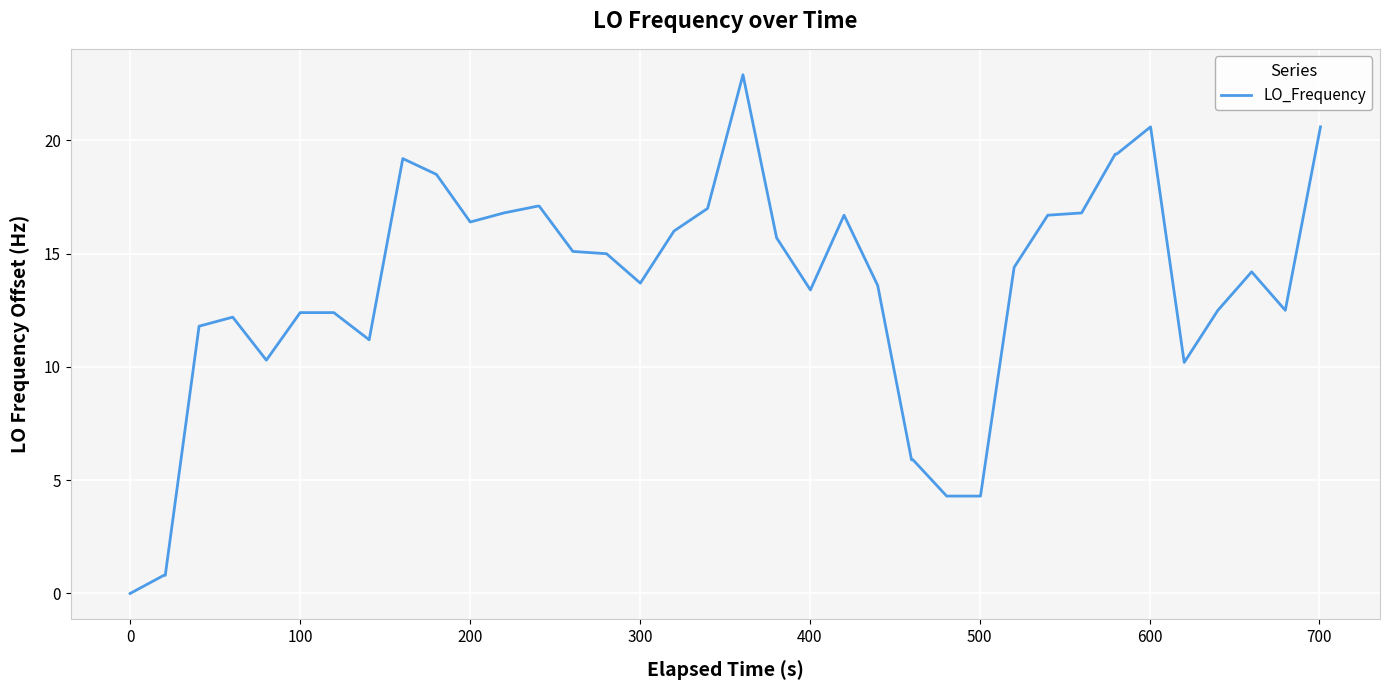

What is the difference between the maximum and minimum values?

22.9